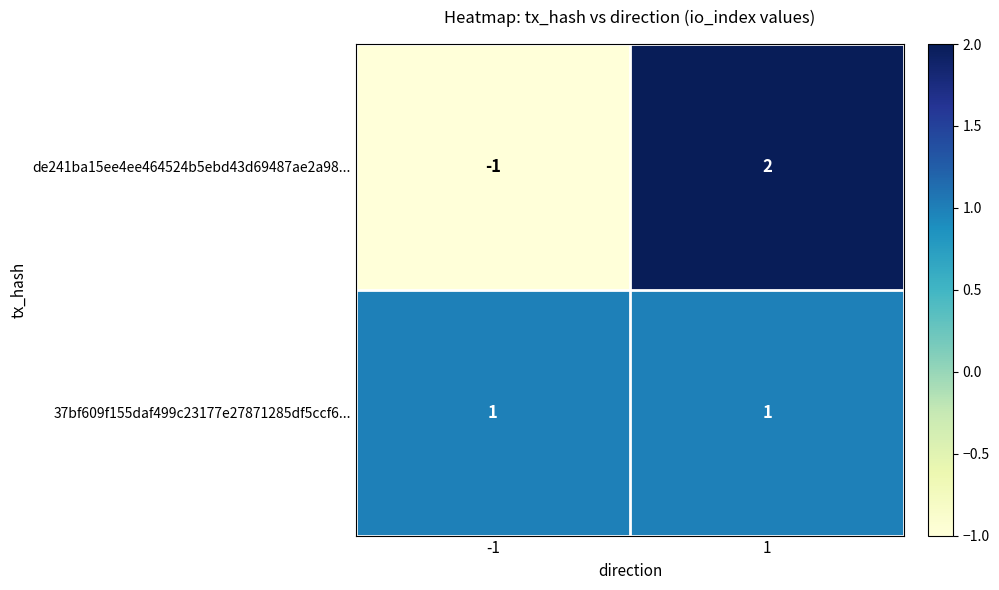

Which series has the largest total across all categories?

37bf609f155daf499c23177e27871285df5ccf6...